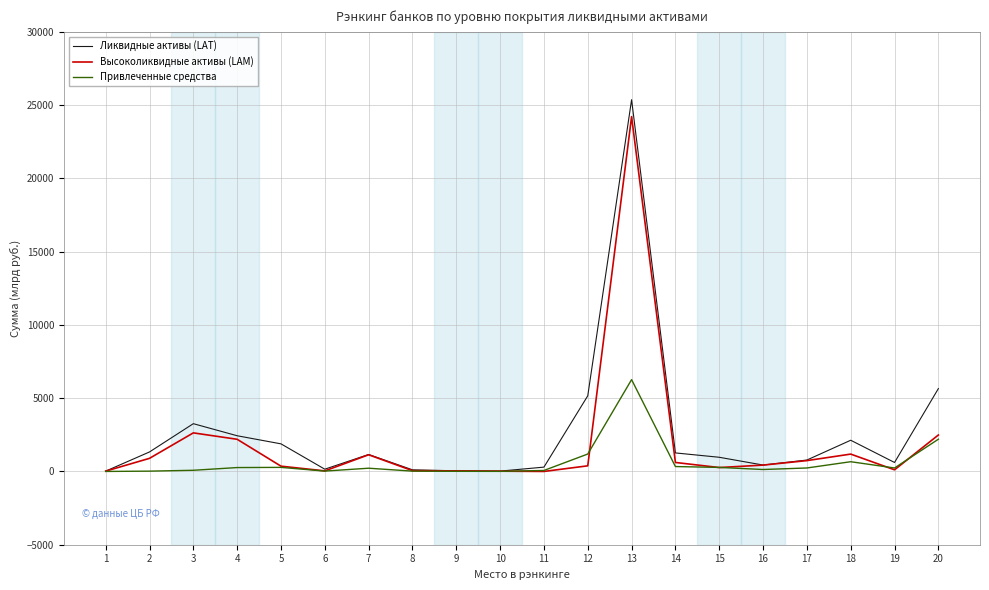

Which series has the largest range (max minus min)?

Ликвидные активы (LAT)